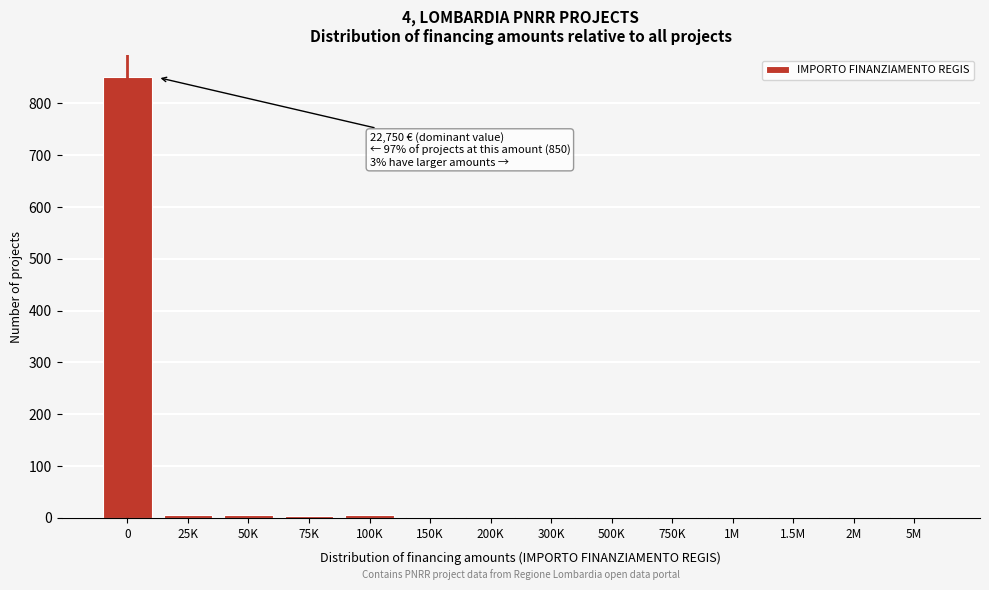

What is the sum of all values?

879